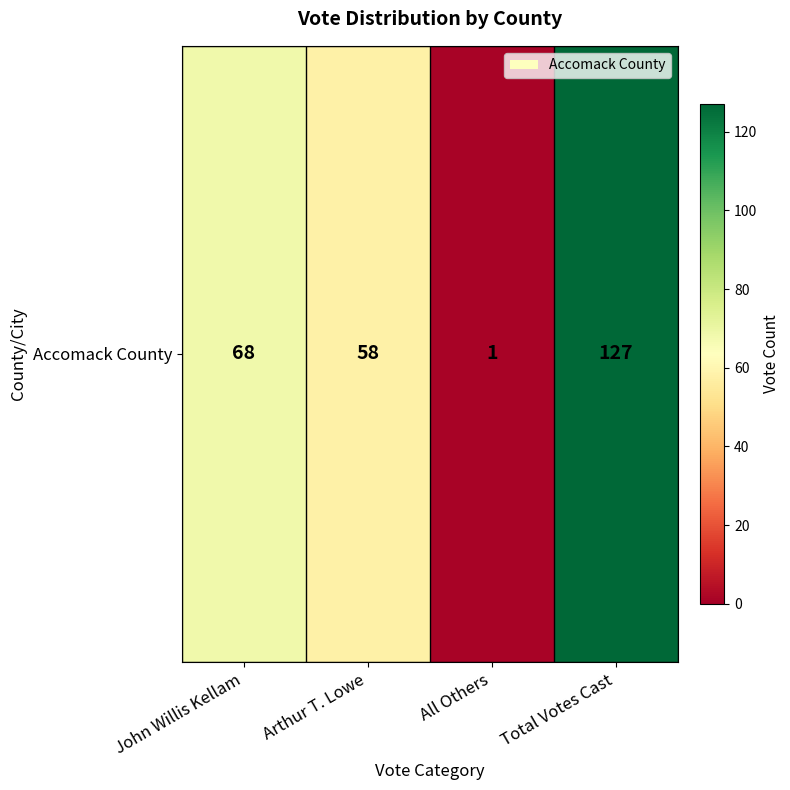

What is the minimum value shown in the chart?

1